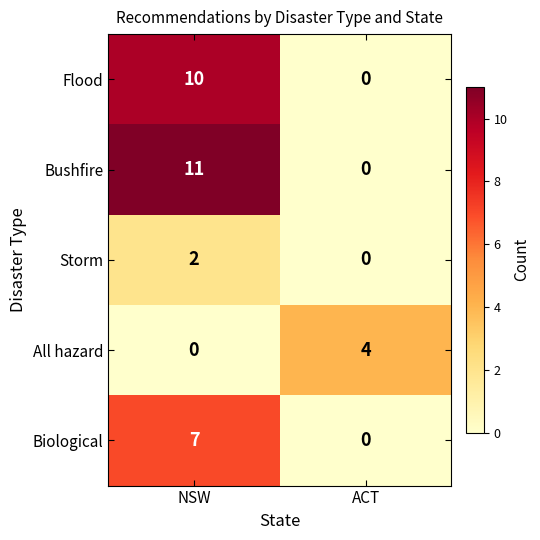

Which series has the largest total across all categories?

Bushfire